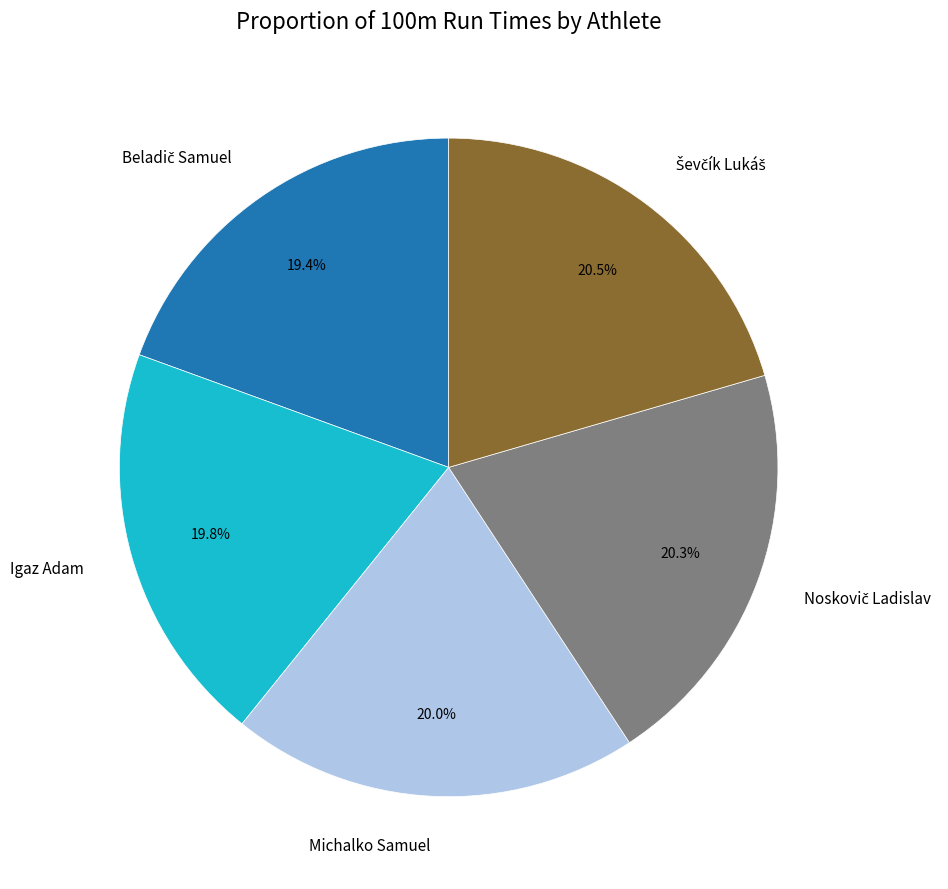

Is there a majority slice in this chart?

No